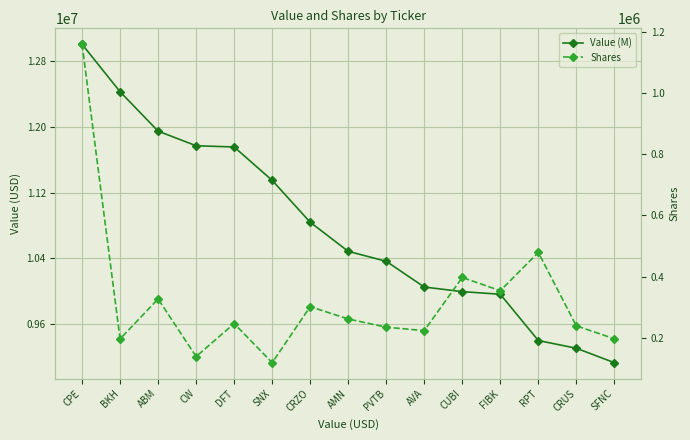

How many interior local peaks does the Shares series have?

5